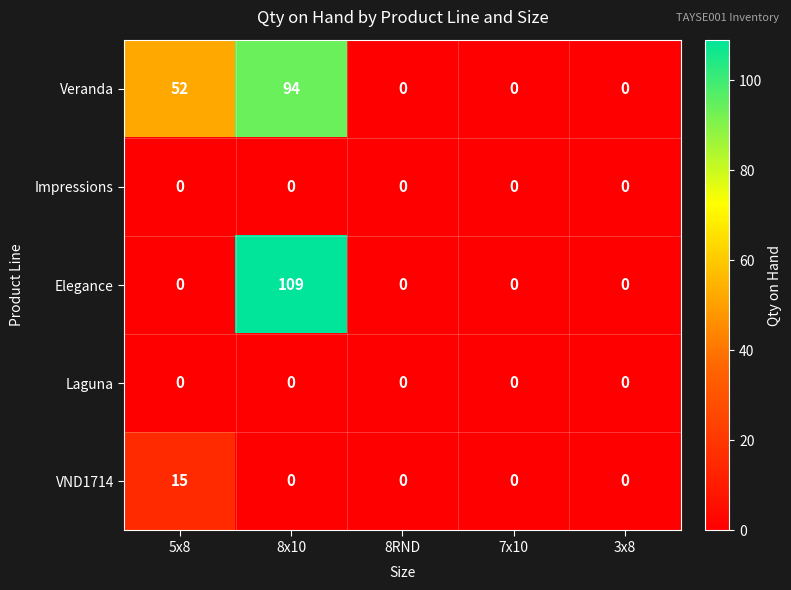

Reading left to right, what are all the values shown in this chart?

Veranda: 5x8=52	8x10=94	8RND=0	7x10=0	3x8=0
Impressions: 5x8=0	8x10=0	8RND=0	7x10=0	3x8=0
Elegance: 5x8=0	8x10=109	8RND=0	7x10=0	3x8=0
Laguna: 5x8=0	8x10=0	8RND=0	7x10=0	3x8=0
VND1714: 5x8=15	8x10=0	8RND=0	7x10=0	3x8=0